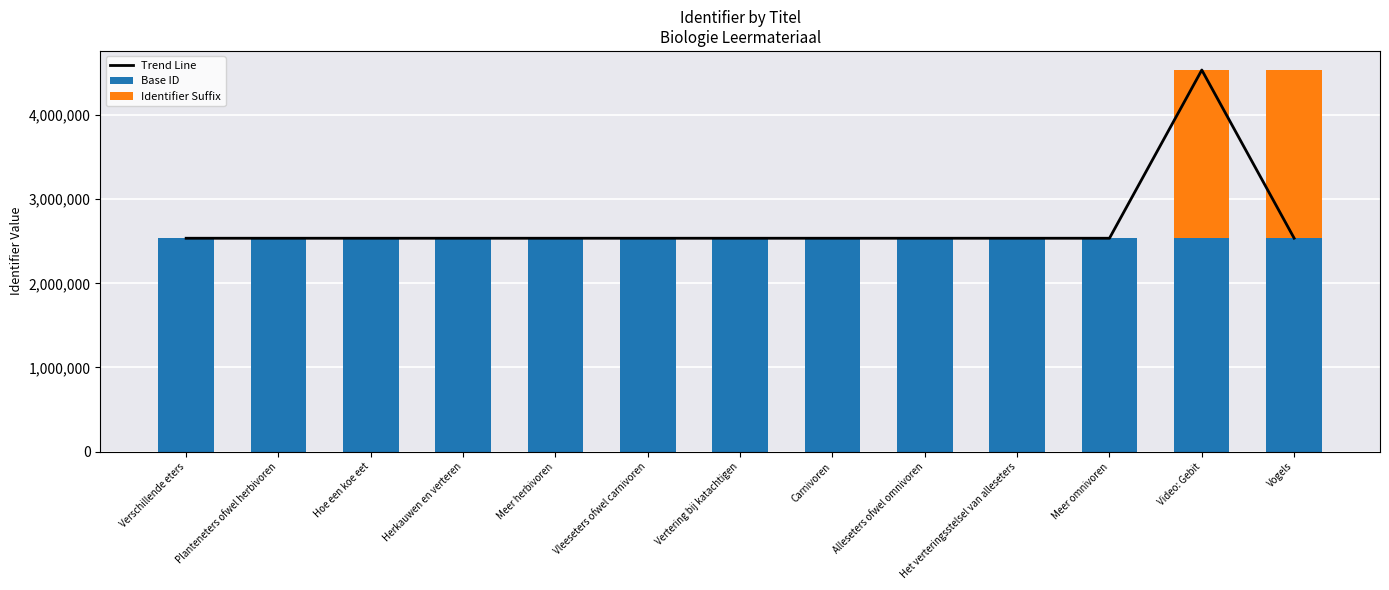

What is the label of the 3rd bar from the left?

Hoe een koe eet